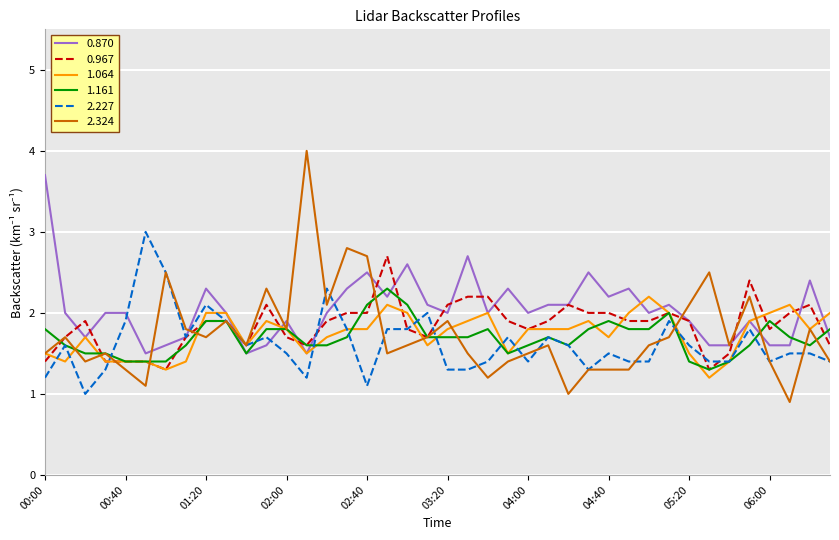

What is the highest value of the 2.227 series?

3.0